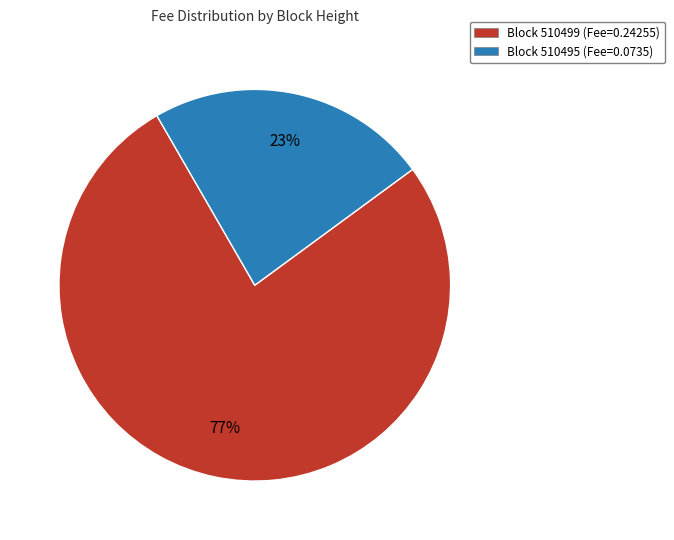

Is the sum of Block 510499 (Fee=0.24255) and Block 510495 (Fee=0.0735) greater than half?

Yes